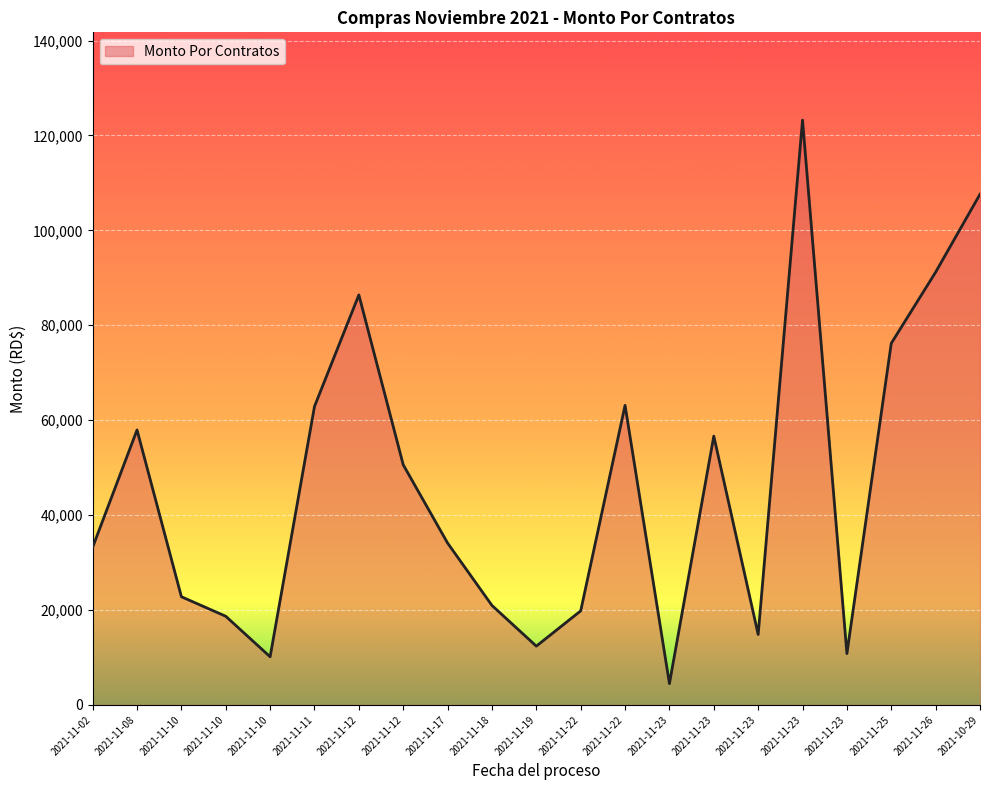

At which category does the data reach its first local valley?

2021-11-10